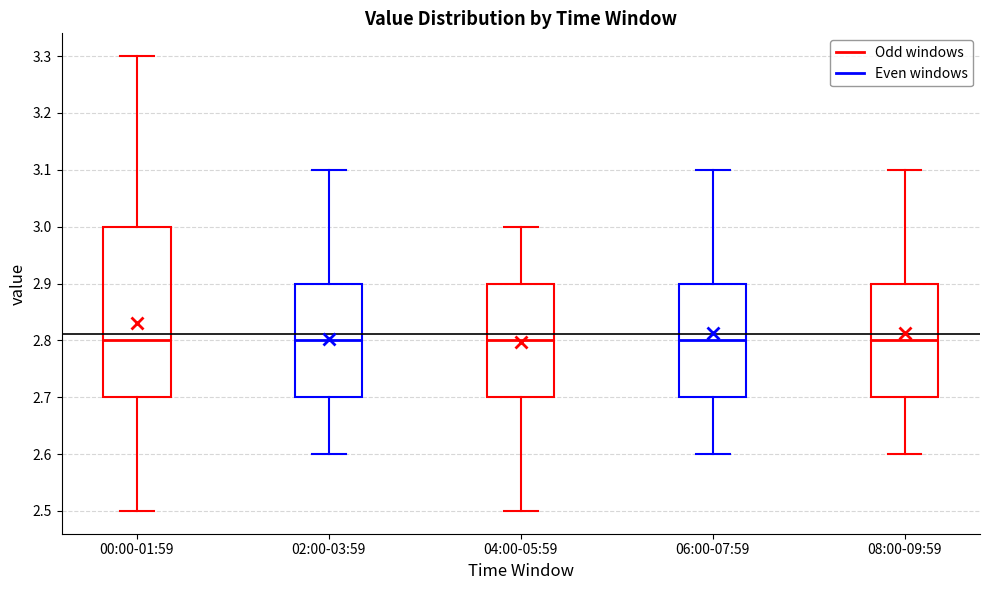

Reading left to right, read every box against the y-axis: the position of its median line, the range the box covers, and the ends of its whiskers. The values are not printed on the chart, so give them approximately, as read against the axis.

00:00-01:59: median 2.8, box 2.7 to 3.0, whiskers 2.5 to 3.3
02:00-03:59: median 2.8, box 2.7 to 2.9, whiskers 2.6 to 3.1
04:00-05:59: median 2.8, box 2.7 to 2.9, whiskers 2.5 to 3.0
06:00-07:59: median 2.8, box 2.7 to 2.9, whiskers 2.6 to 3.1
08:00-09:59: median 2.8, box 2.7 to 2.9, whiskers 2.6 to 3.1